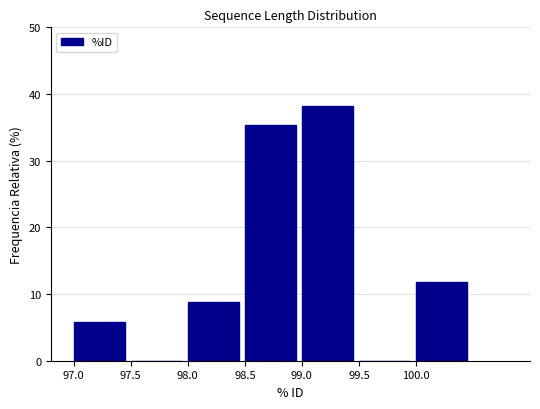

Over which range of the x-axis is the bar tallest?

99.0 to 99.5